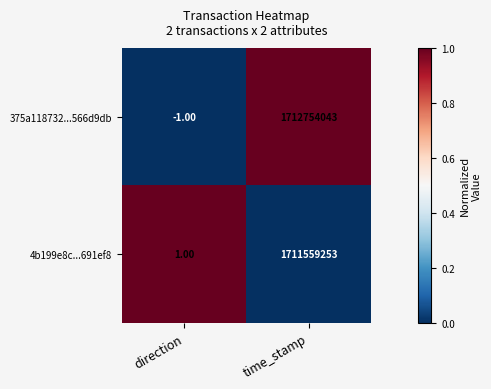

At which category is the sum across all series the highest?

time_stamp